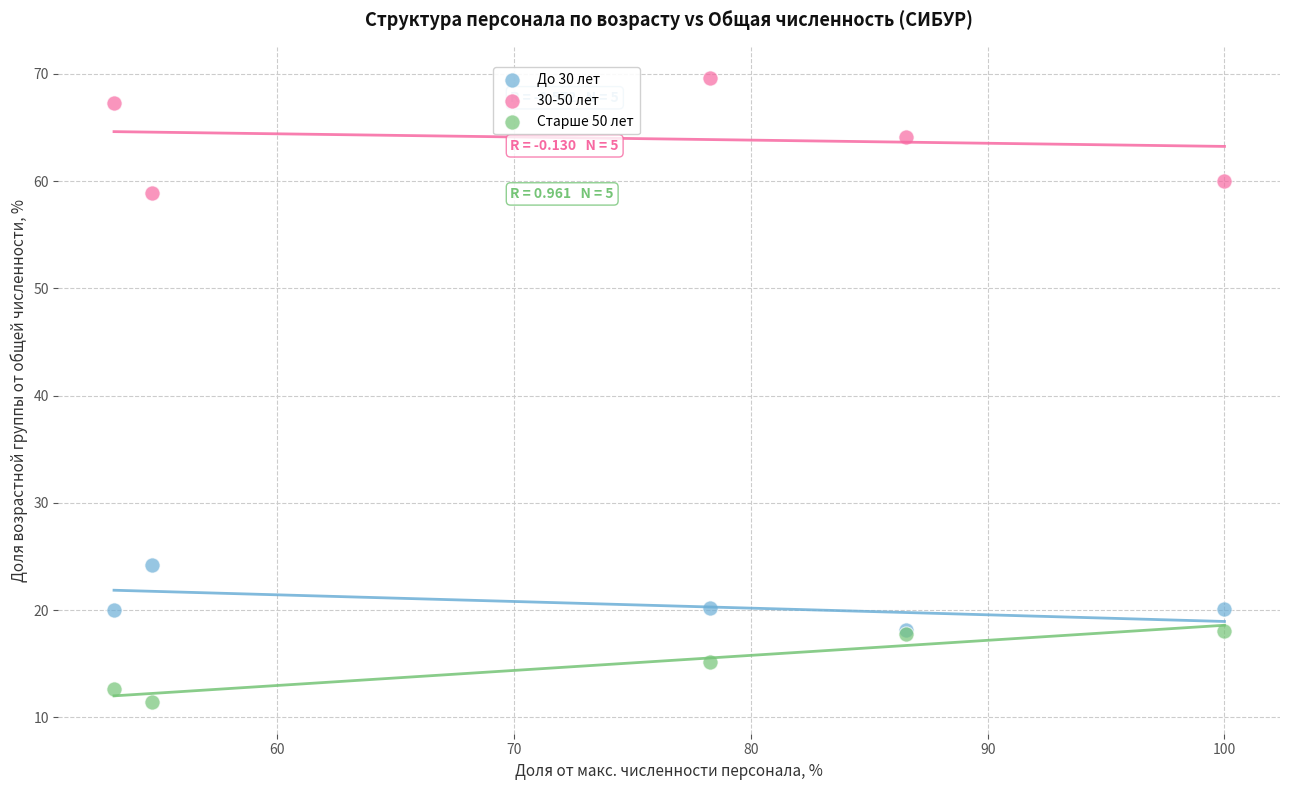

Across all series, what Y value is closest to 40?

24.2